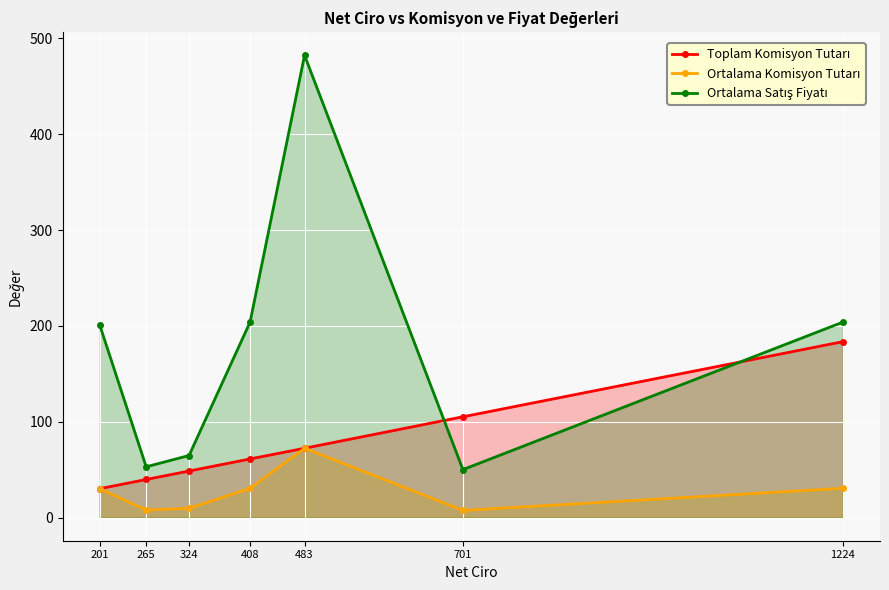

Between 483 and 265, which is larger?

483